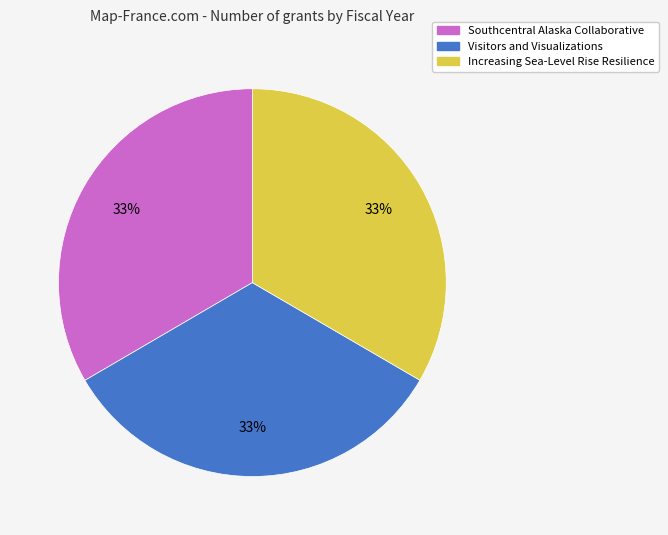

What is the ratio of the value at Increasing Sea-Level Rise Resilience to the value at Visitors and Visualizations?

1.0